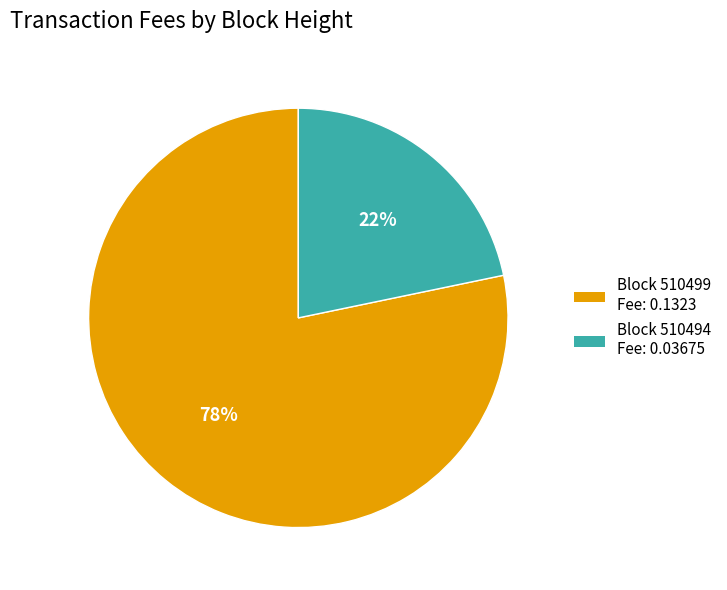

Combined, do Block 510499 Fee: 0.1323 and Block 510494 Fee: 0.03675 account for over 50%?

Yes